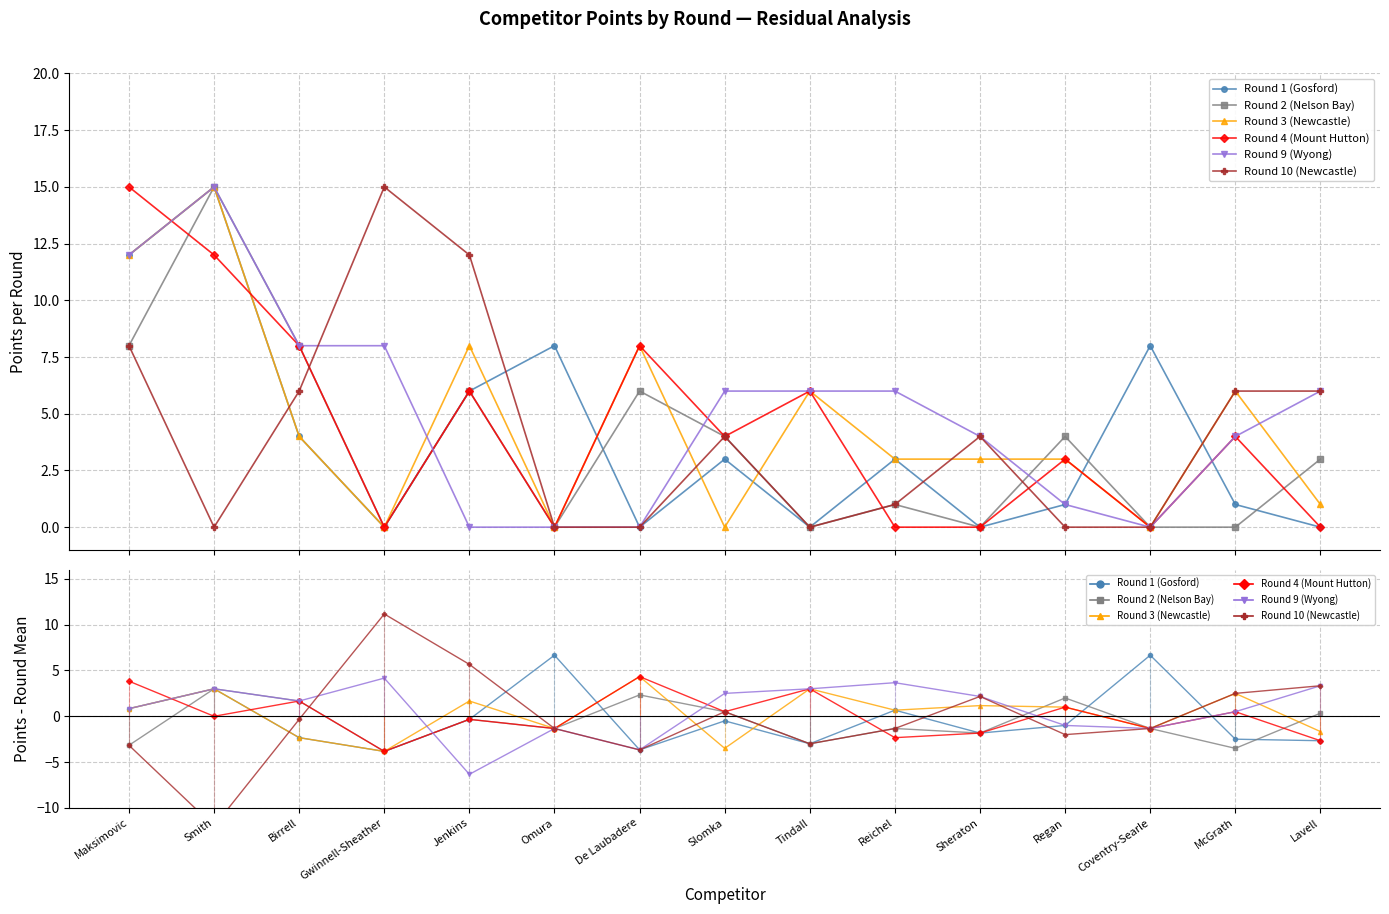

Is the value of Round 3 (Newcastle) at Maksimovic greater than the value of Round 10 (Newcastle) at Reichel?

Yes